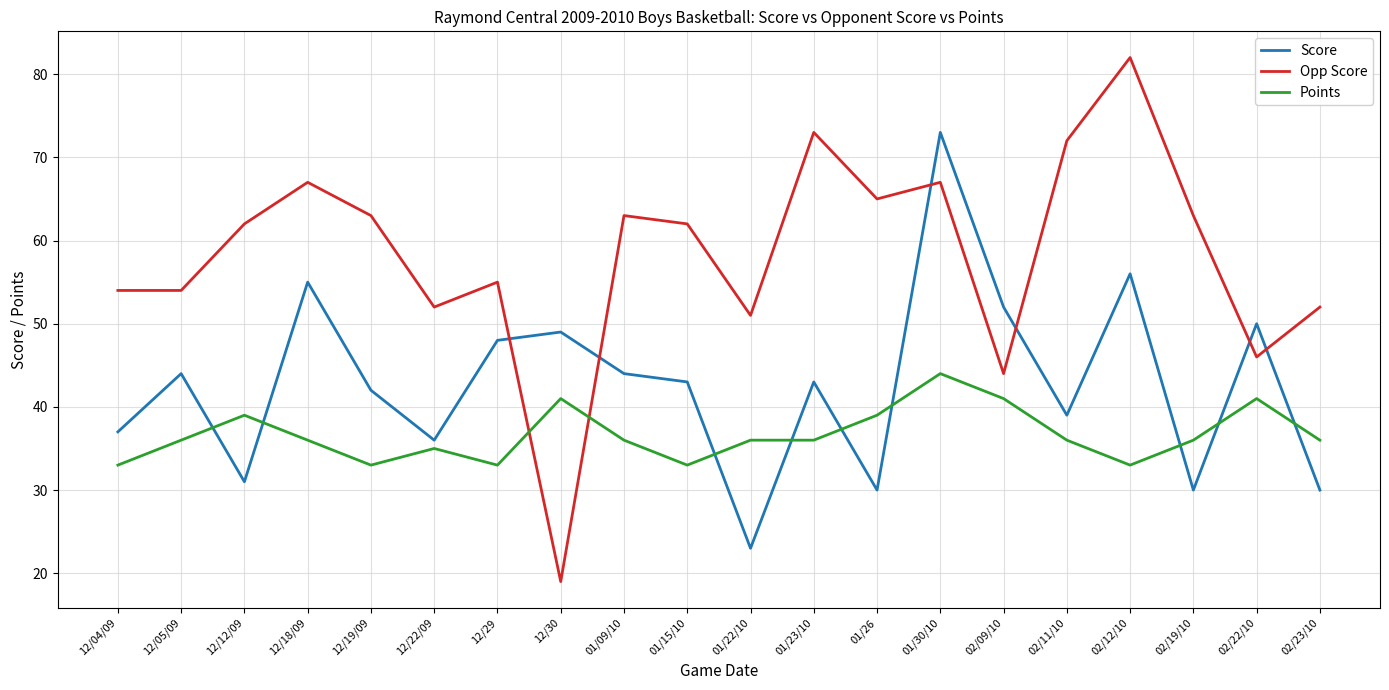

In Score, how many points are higher than both neighbors (excluding endpoints)?

7